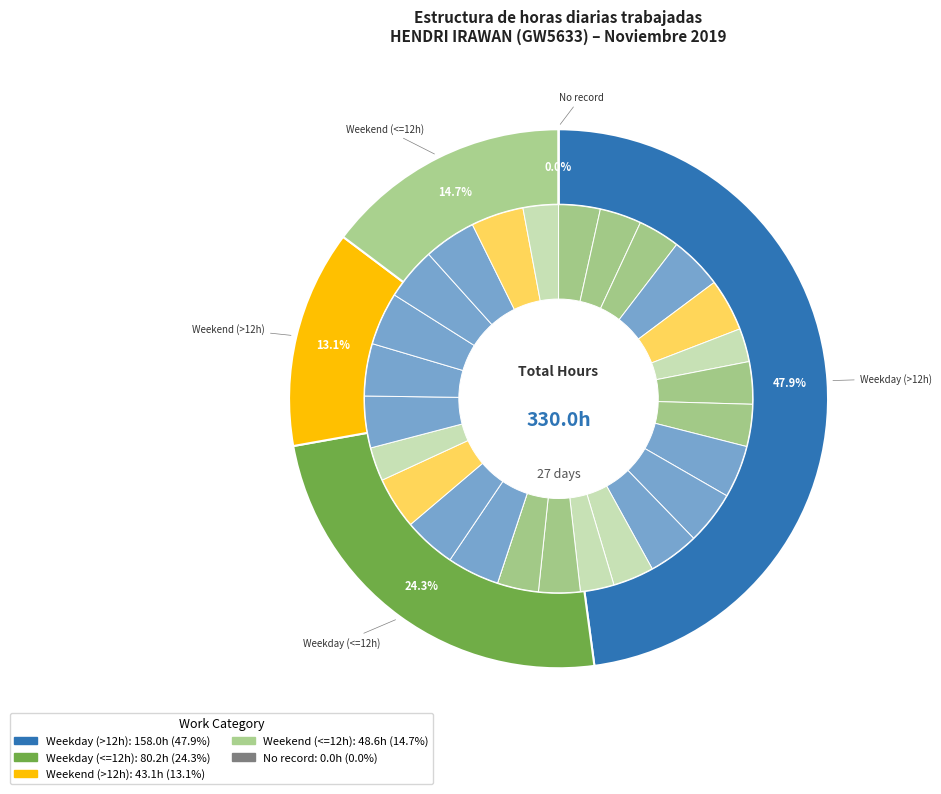

Approximately how many times larger is the value at 24-Sun compared to 19-Tue?

0.7